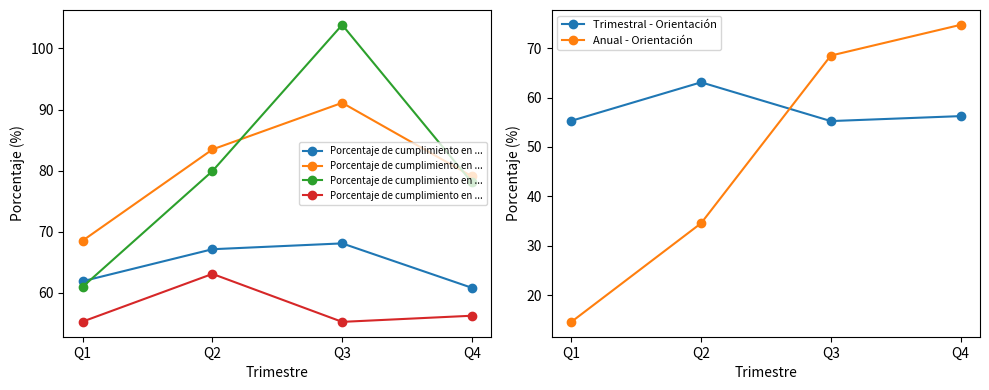

What is the total value across all series at Q1?

125.2